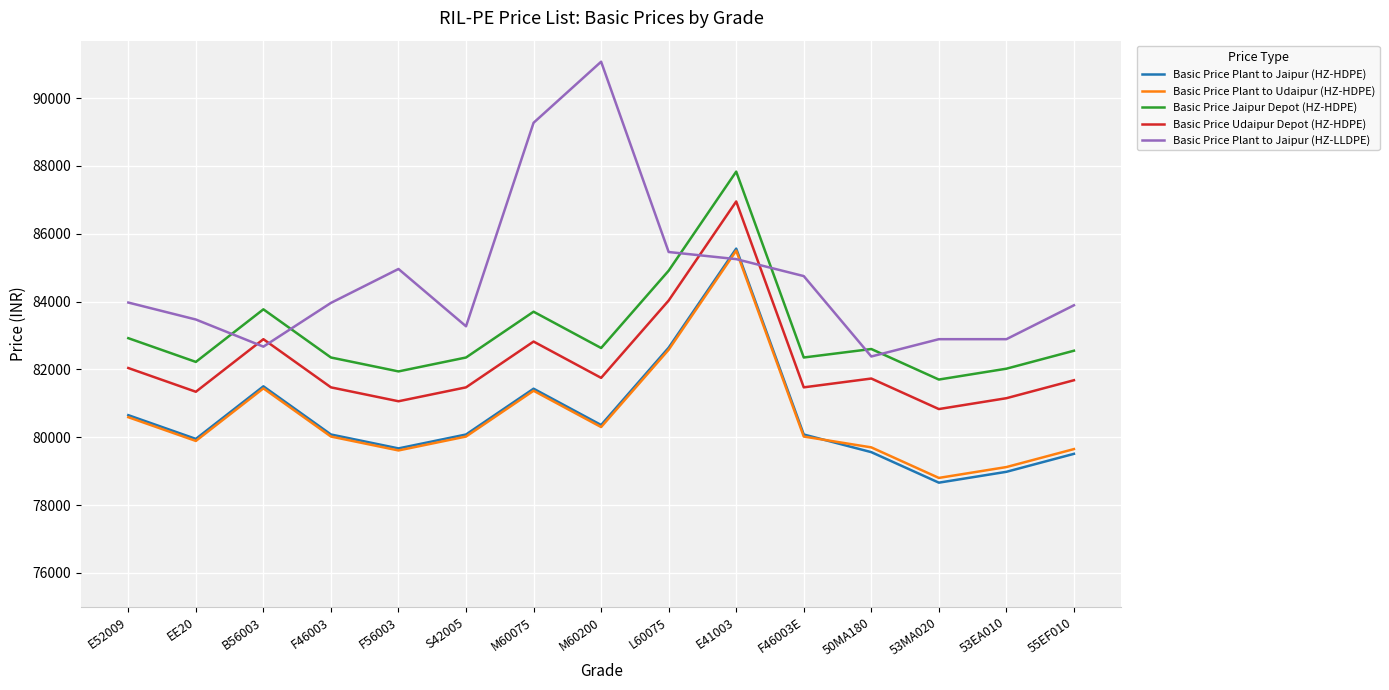

What is the sum of all Basic Price Plant to Jaipur (HZ-LLDPE) values?

1270150